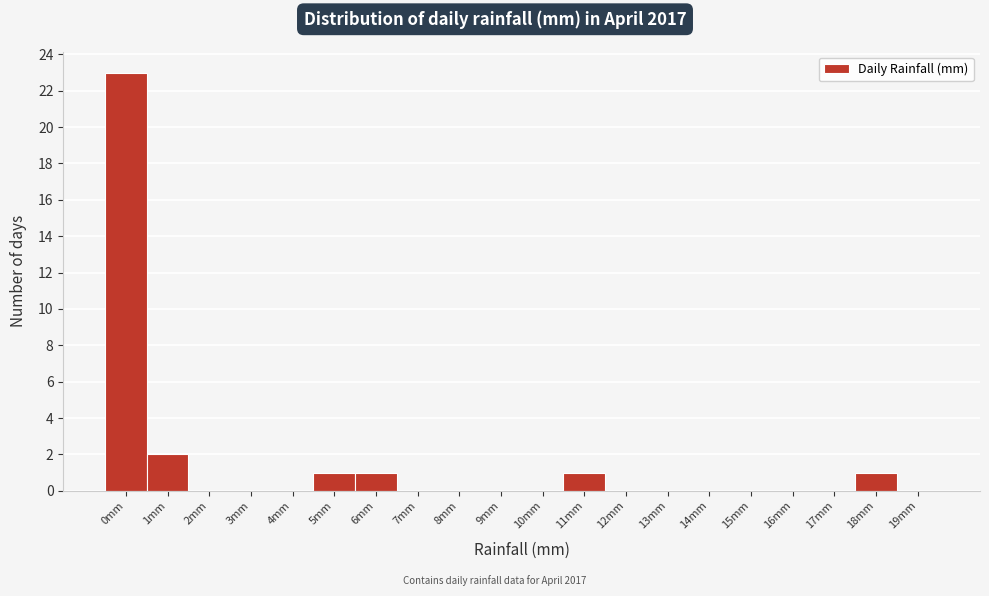

Reading left to right, extract all data points from this chart.

0mm=23	1mm=2	2mm=0	3mm=0	4mm=0	5mm=1	6mm=1	7mm=0	8mm=0	9mm=0	10mm=0	11mm=1	12mm=0	13mm=0	14mm=0	15mm=0	16mm=0	17mm=0	18mm=1	19mm=0